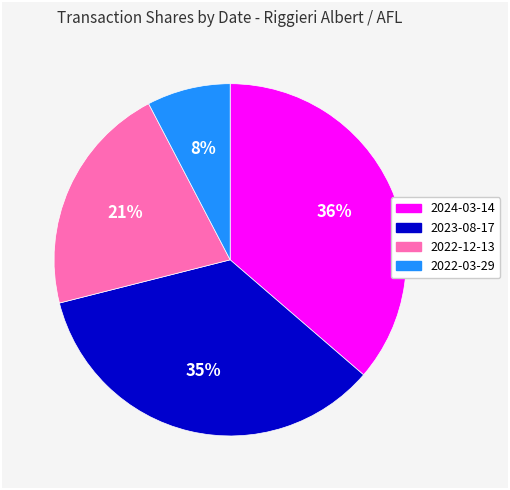

How many slices are in this pie chart?

4